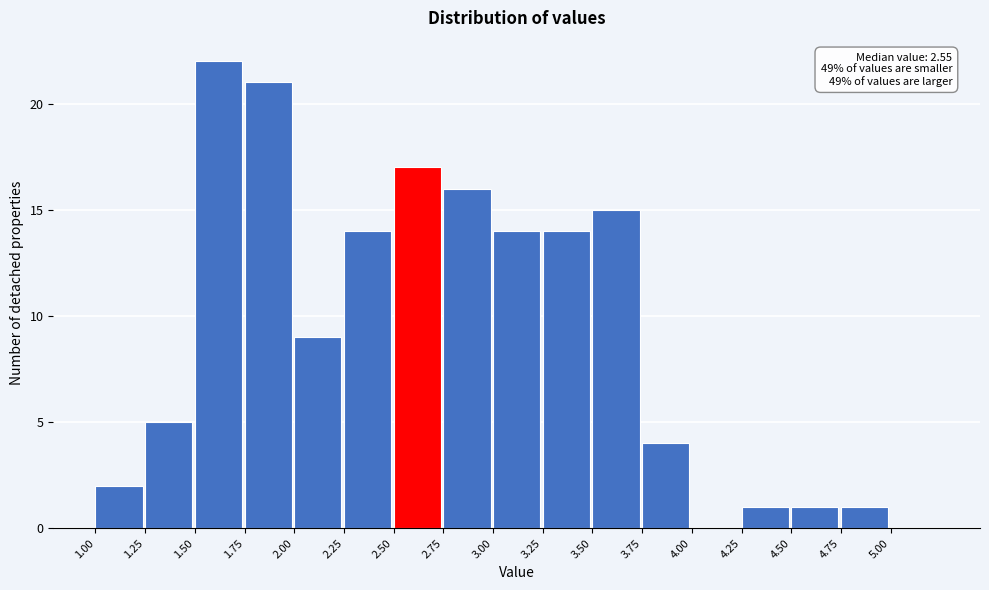

Which range on the x-axis has the tallest bar?

1.50 to 1.75